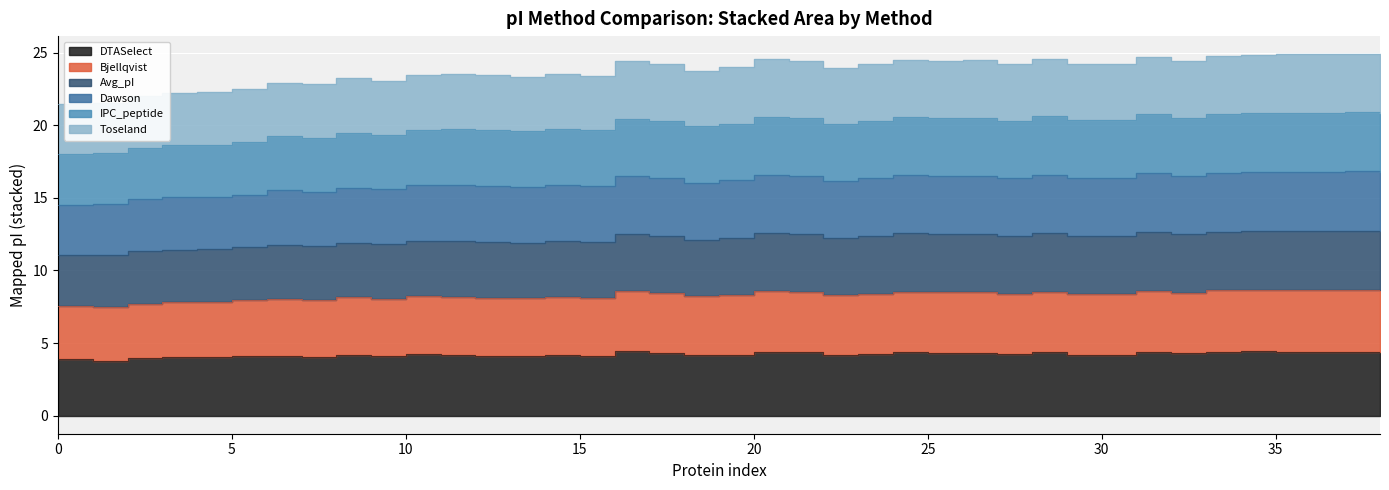

Is it true that Dawson equals 16.0 at 18?

True